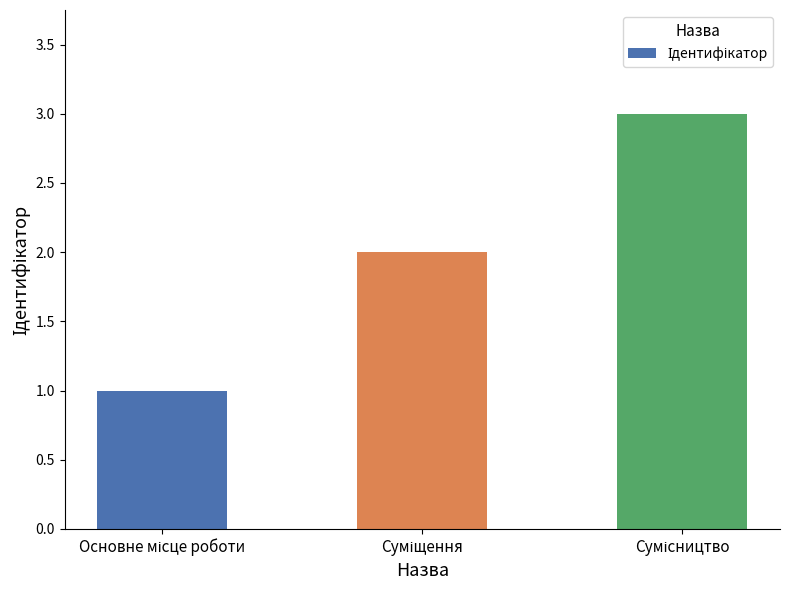

What is the sum of all values?

6